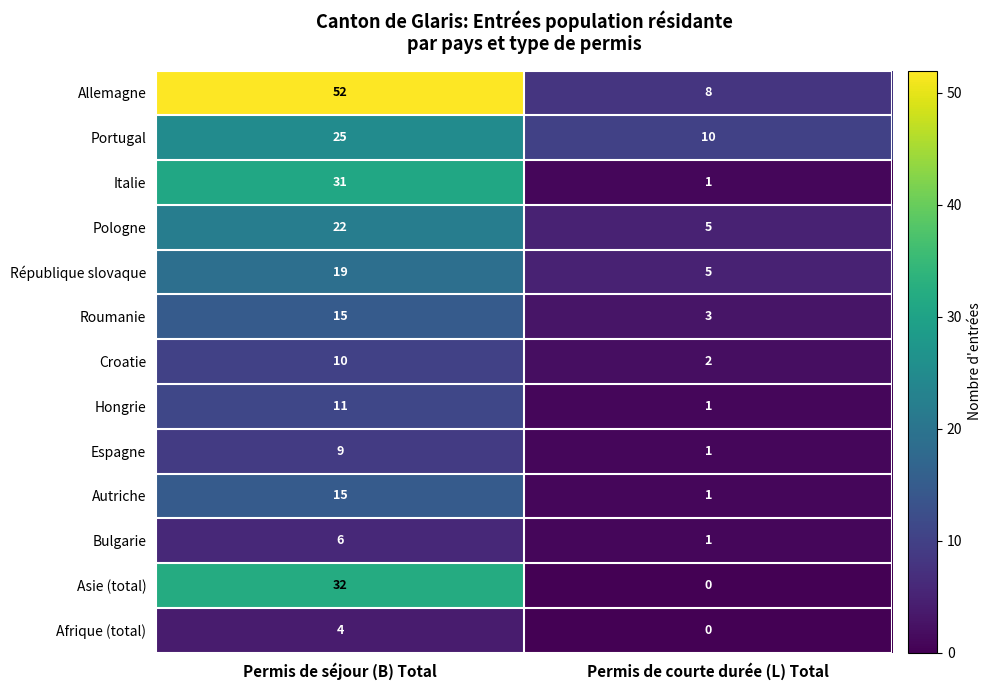

List the labels in order of Roumanie value, largest first.

Permis de séjour (B) Total, Permis de courte durée (L) Total